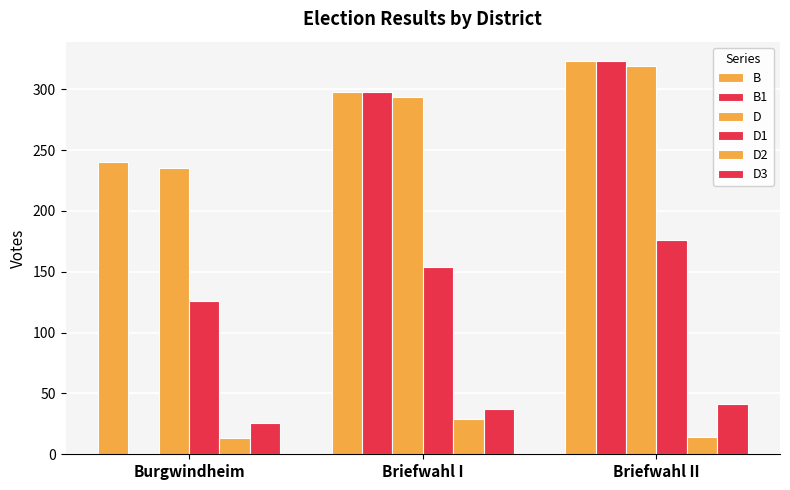

Reading right to left, what are all the values shown in this chart?

B: 323	298	240
B1: 323	298	0
D: 319	294	235
D1: 176	154	126
D2: 14	29	13
D3: 41	37	26